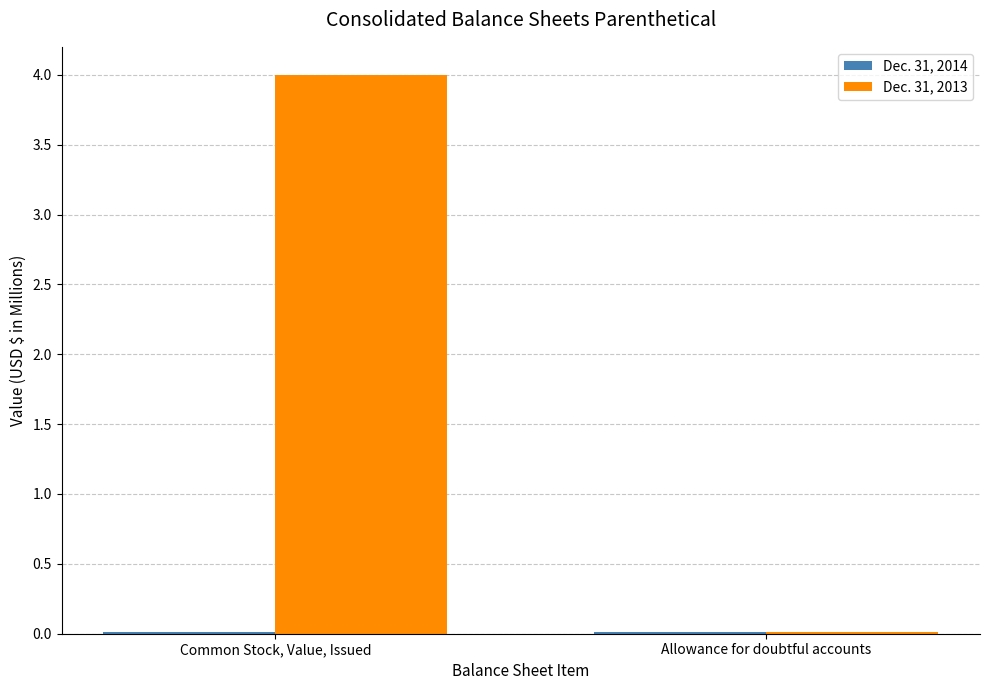

At which label is Dec. 31, 2013 closest to 2?

Allowance for doubtful accounts